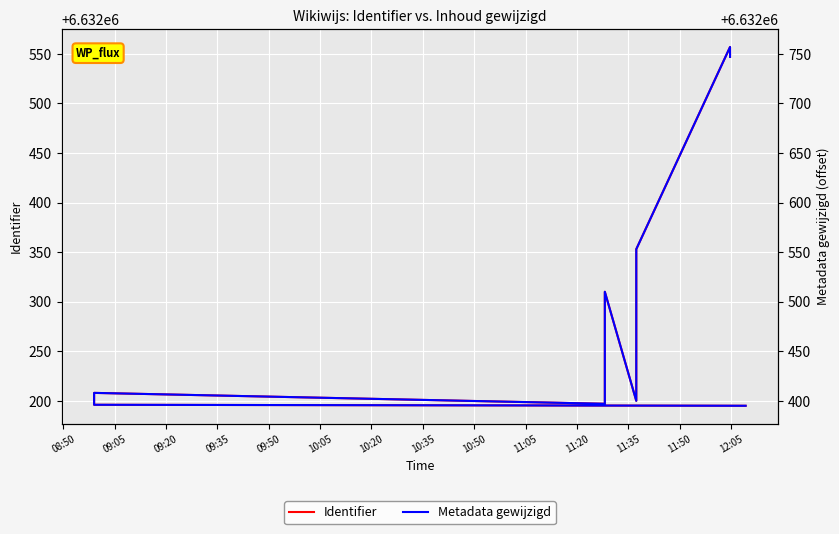

What is the label of the 6th point from the right?

09:35